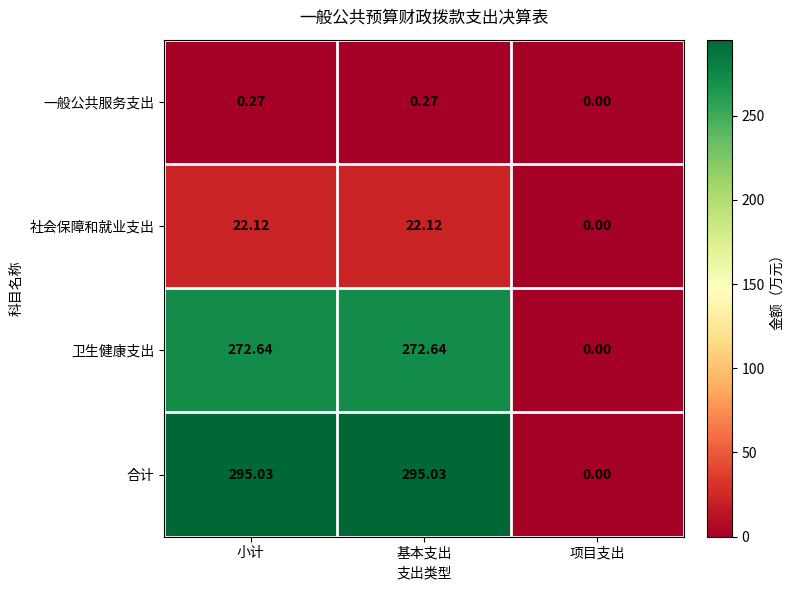

Where does the 合计 series first go above 295?

小计